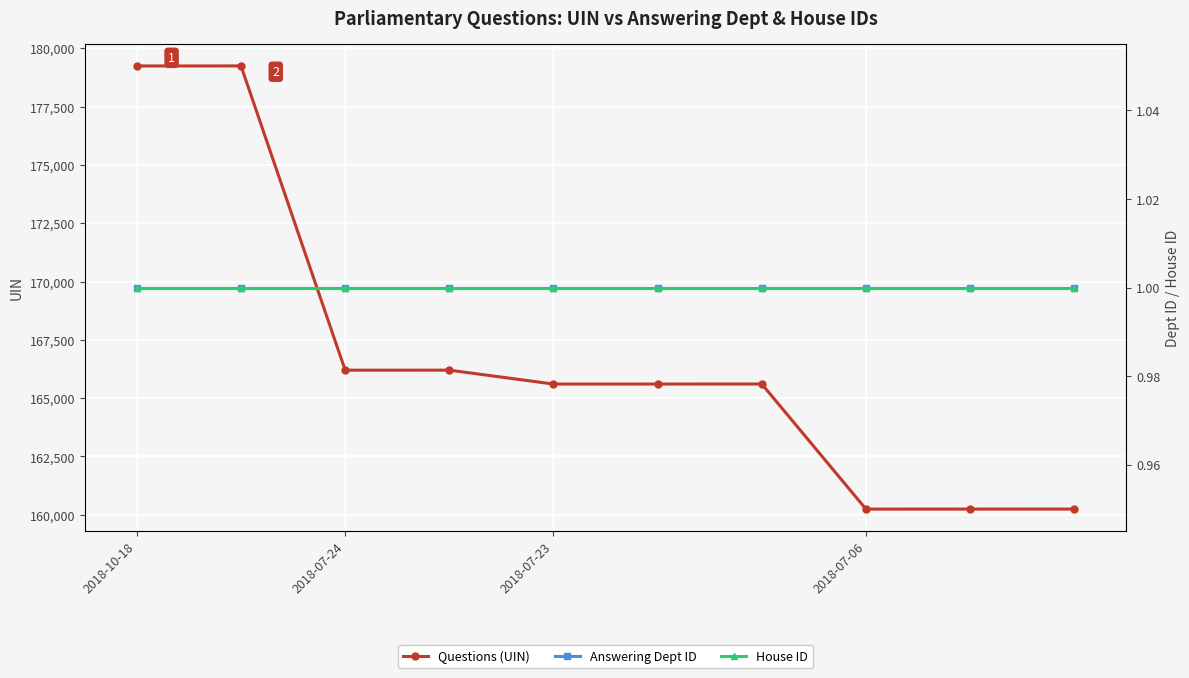

What are all the series names shown in the legend?

Questions (UIN), Answering Dept ID, House ID